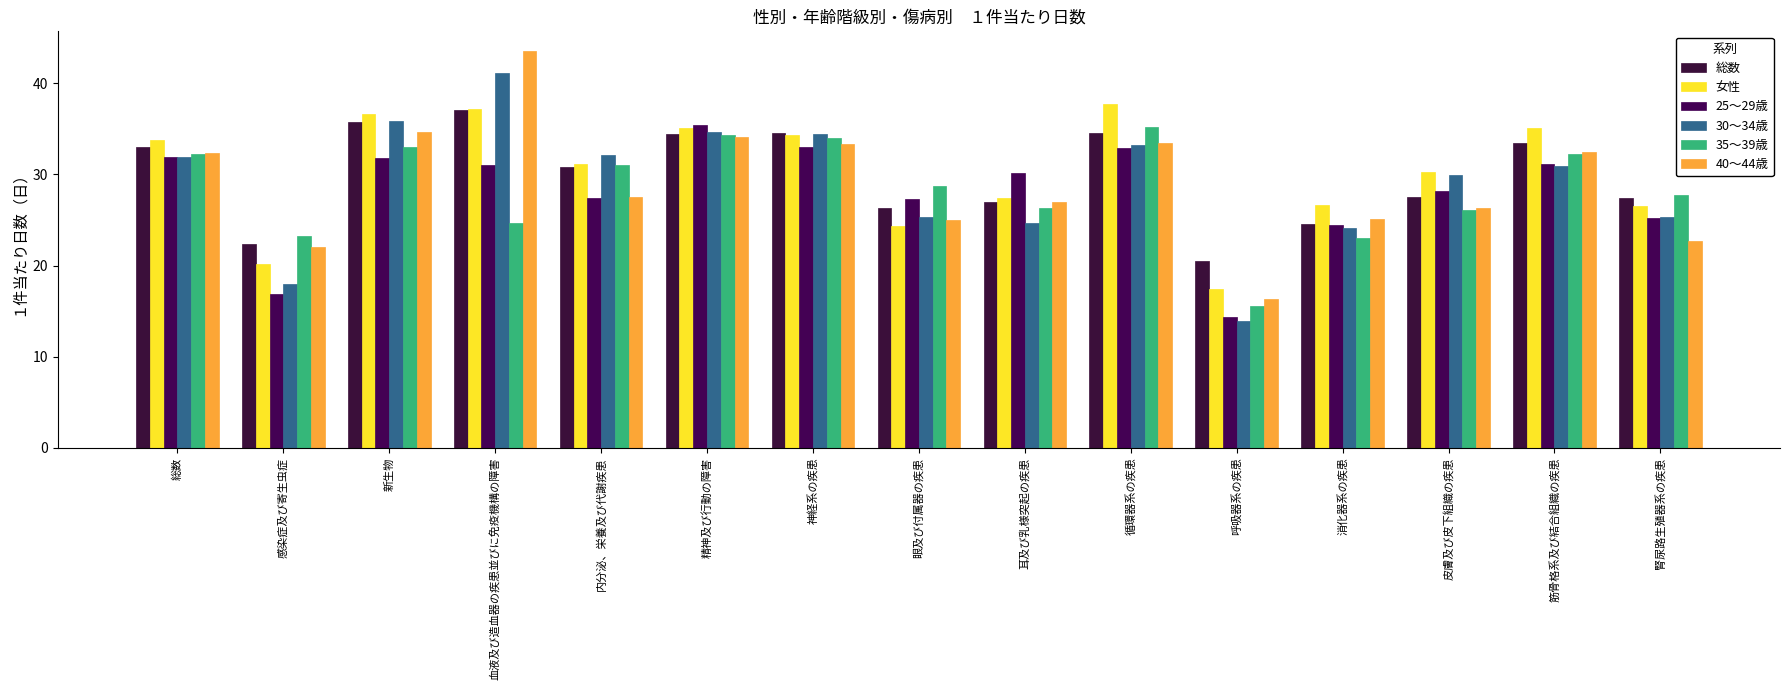

What is the minimum value for 35～39歳?

15.6